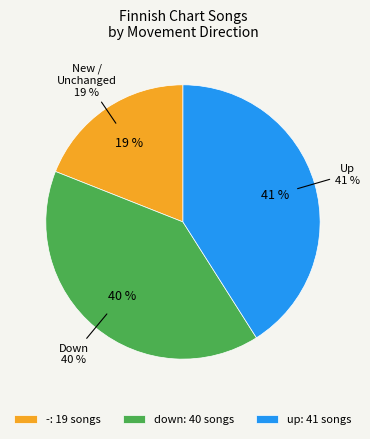

Between down and -, which is larger?

down